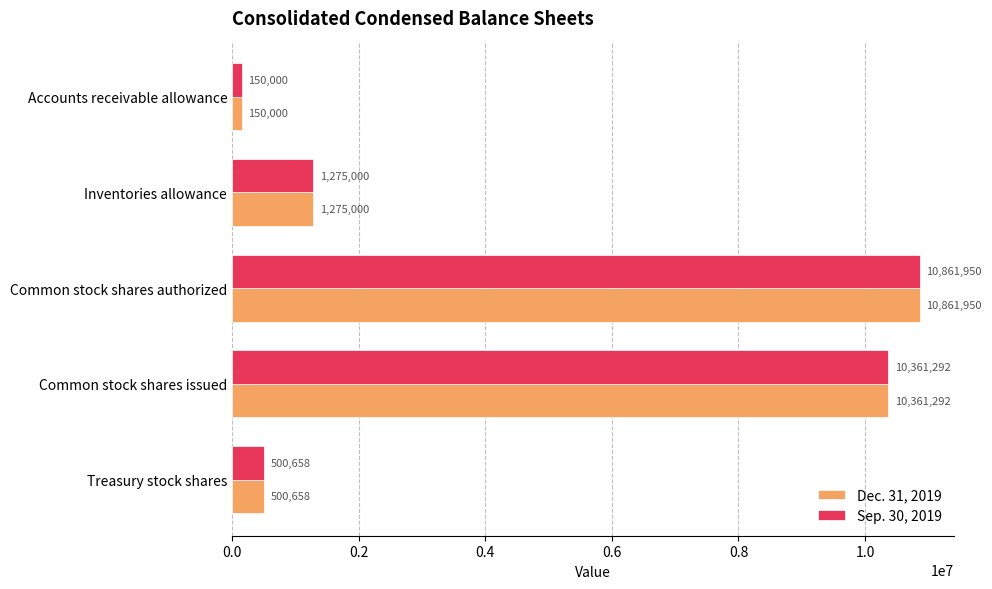

Is it true that Sep. 30, 2019 equals 500658 at Treasury stock shares?

True